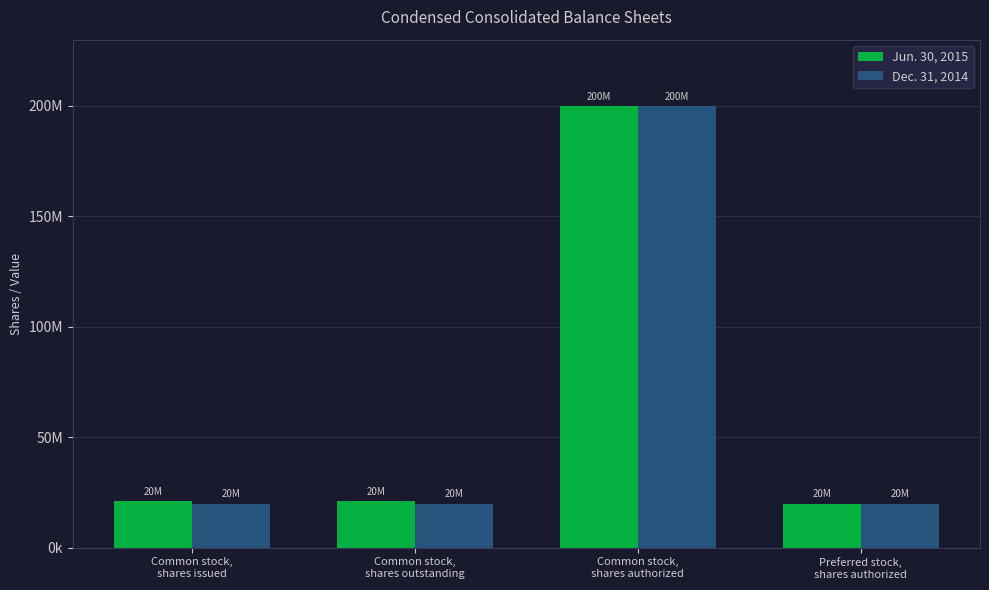

At which label is Dec. 31, 2014 closest to 110000000?

Common stock,
shares issued